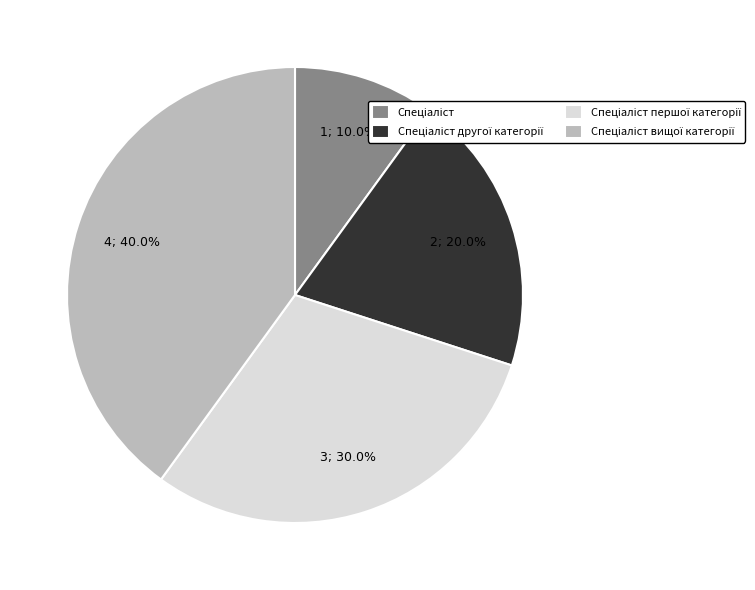

Does any single category account for the majority?

No